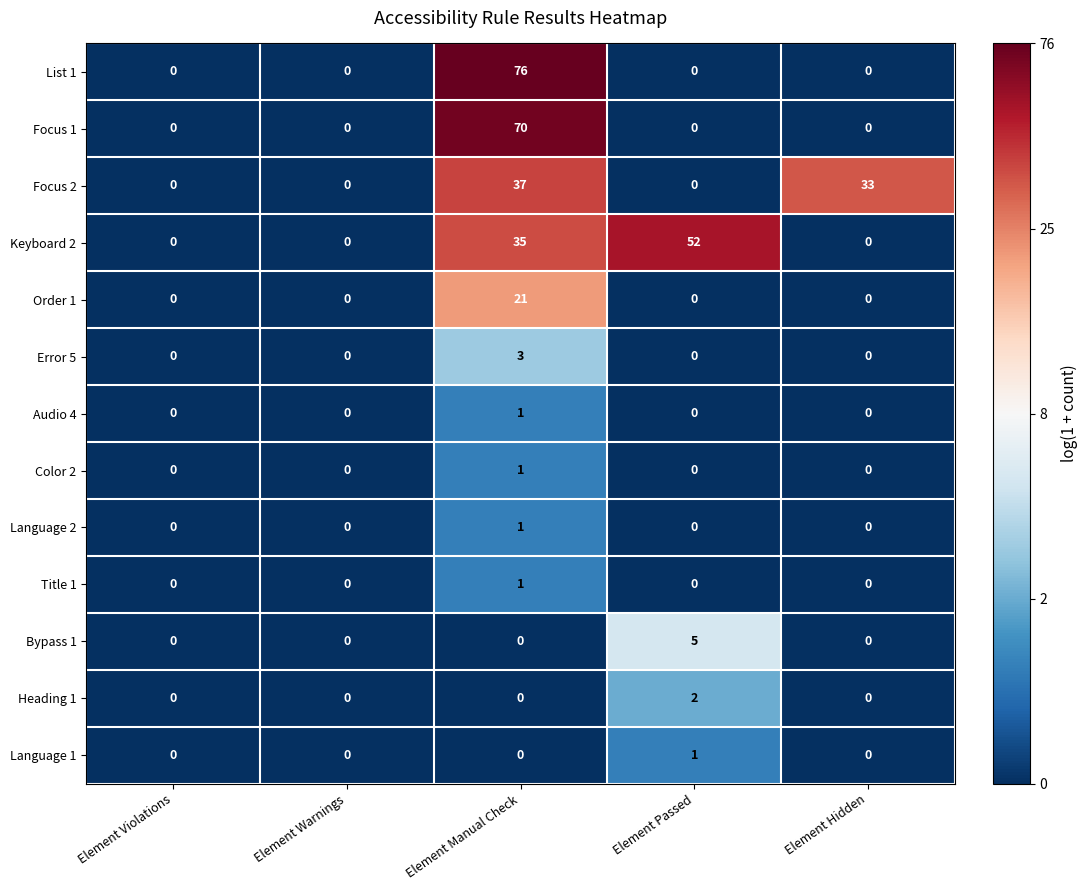

Between Element Warnings and Element Manual Check, which series saw the biggest shift?

List 1